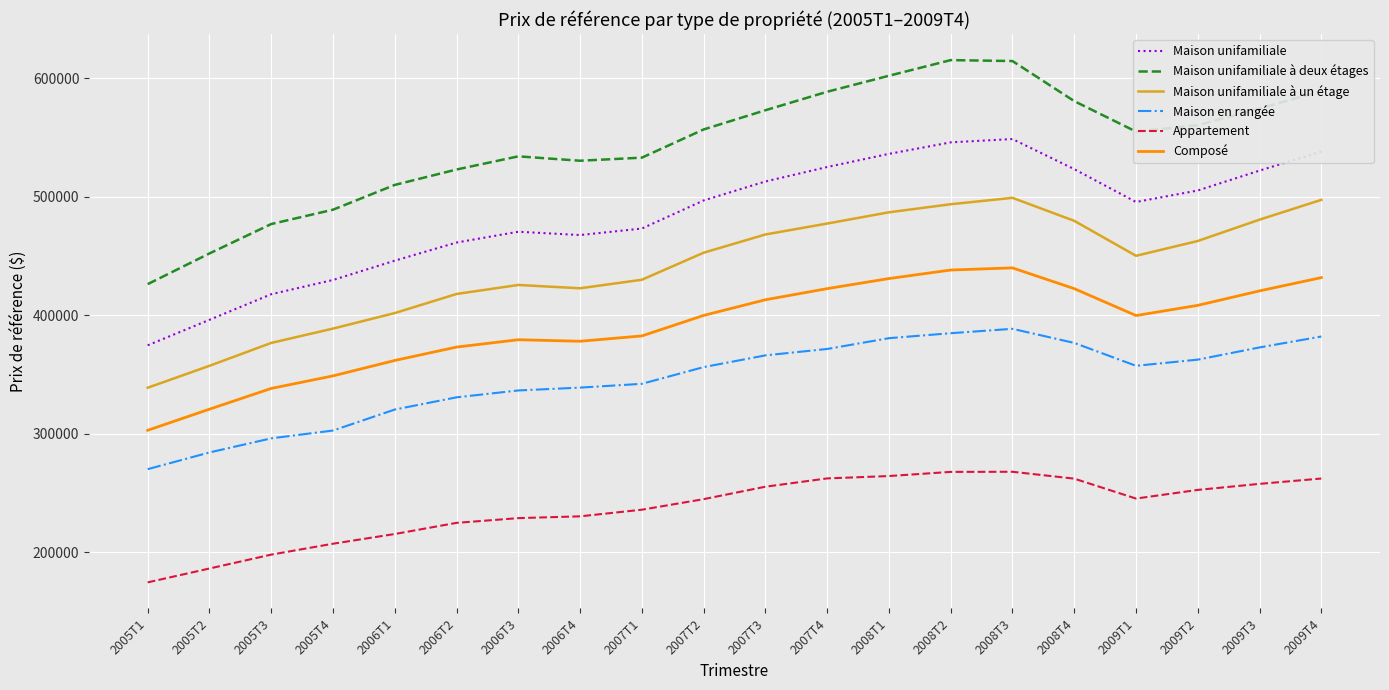

What are all the series names shown in the legend?

Maison unifamiliale, Maison unifamiliale à deux étages, Maison unifamiliale à un étage, Maison en rangée, Appartement, Composé